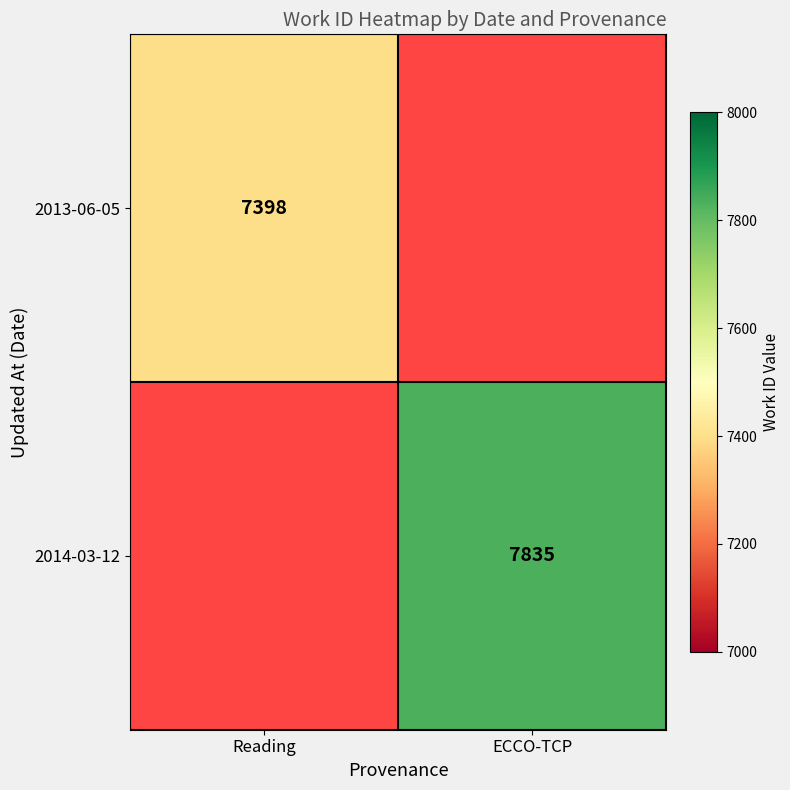

The value of 2014-03-12 at ECCO-TCP is 13949. True or false?

False